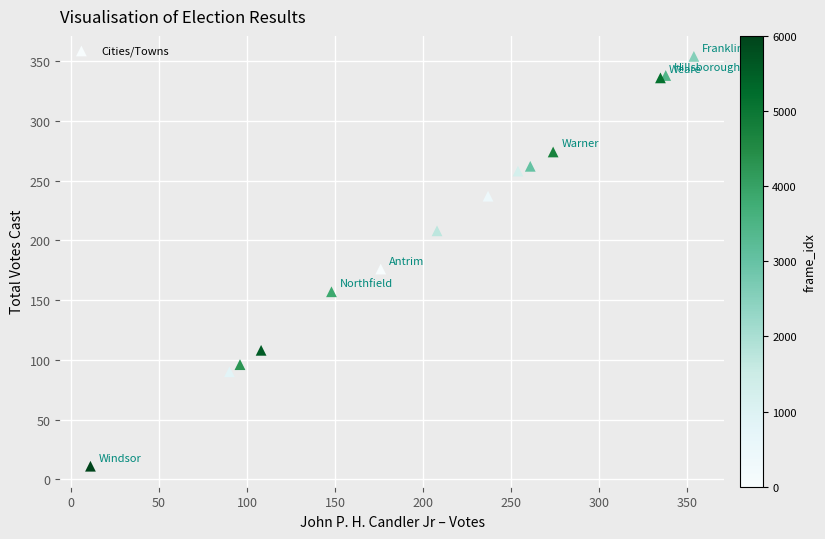

What Y value in the scatter plot is closest to 182?

176